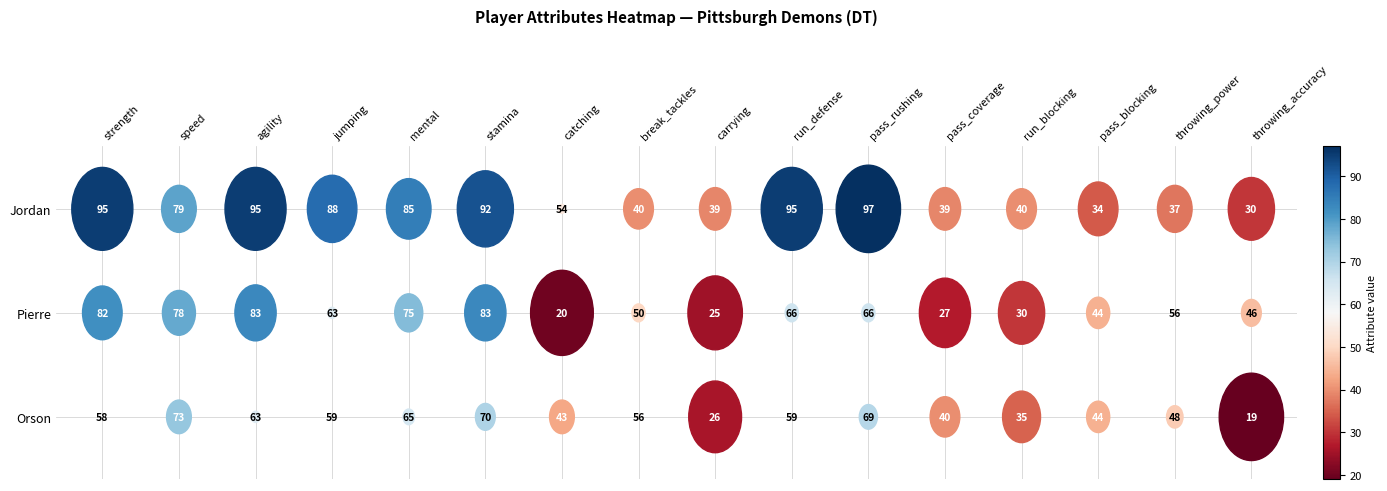

Between jumping and pass_rushing, which is larger?

pass_rushing